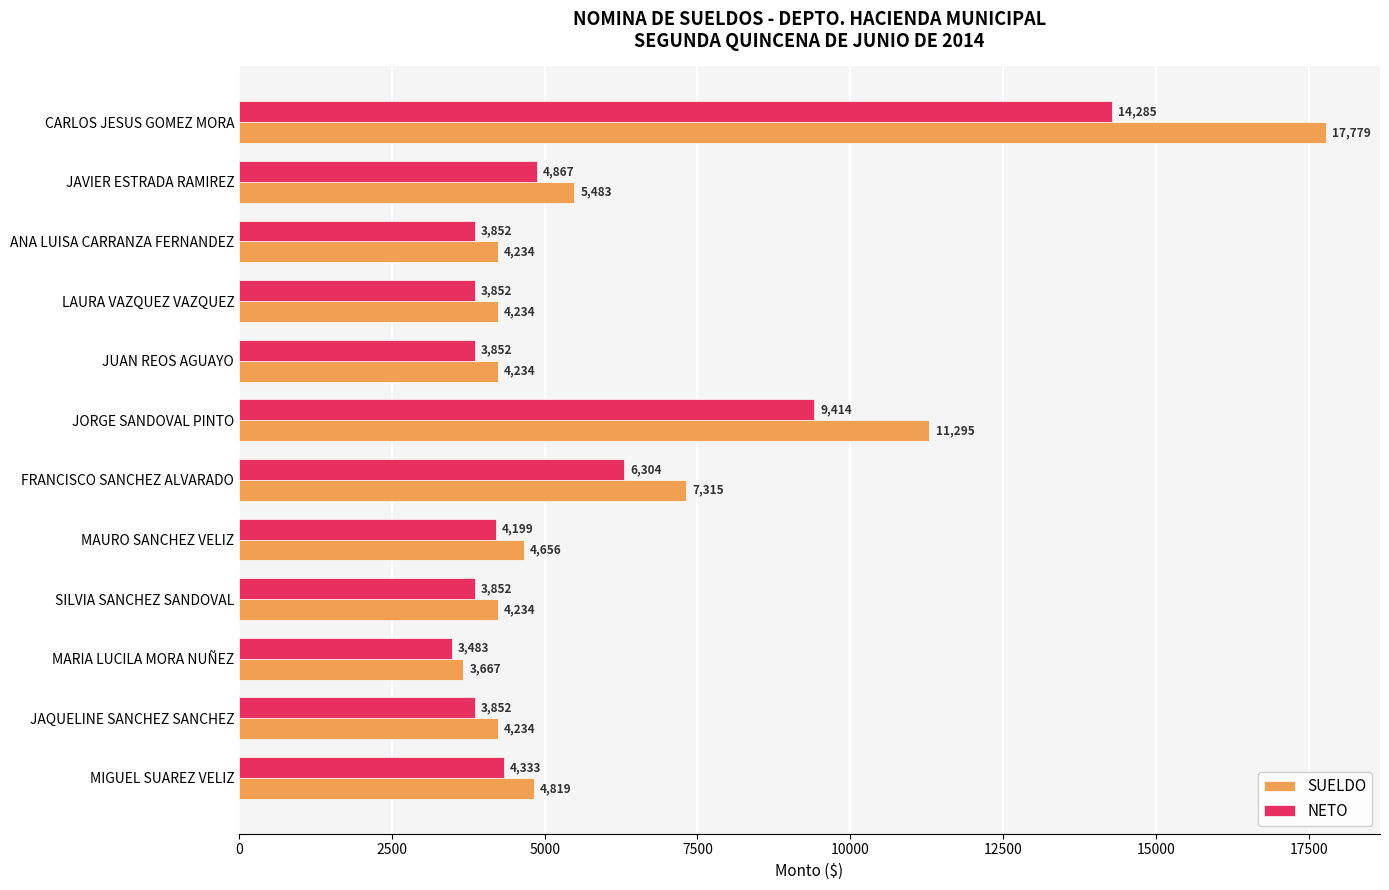

The value of NETO at FRANCISCO SANCHEZ ALVARADO is 3205. True or false?

False